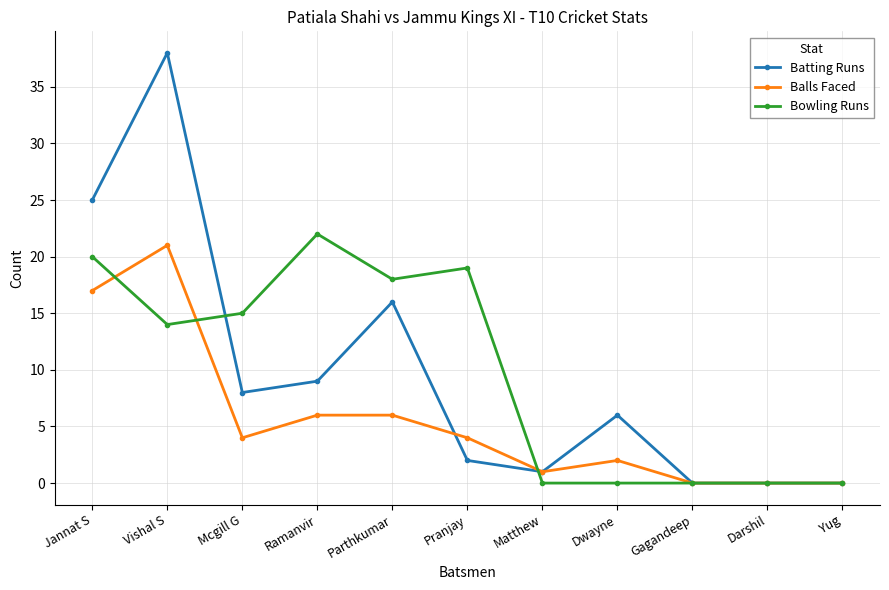

Where does the Batting Runs series first go above 6?

Jannat S